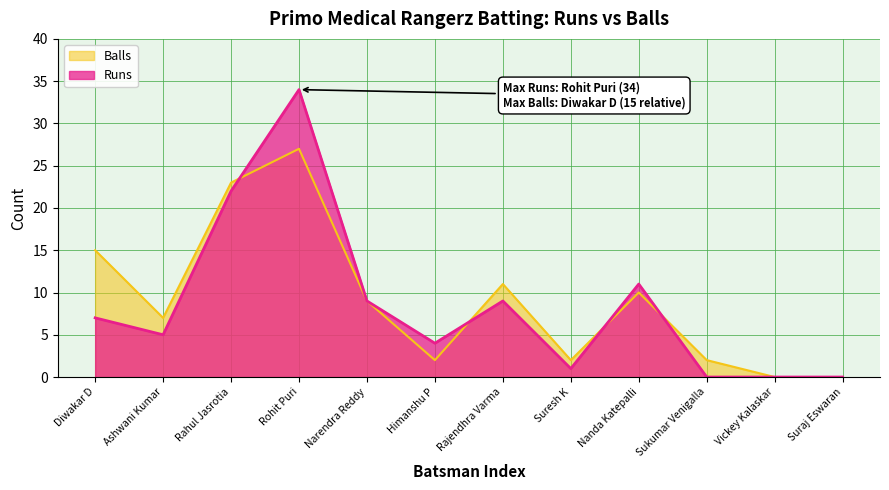

At which label does Balls first exceed 9?

Diwakar D